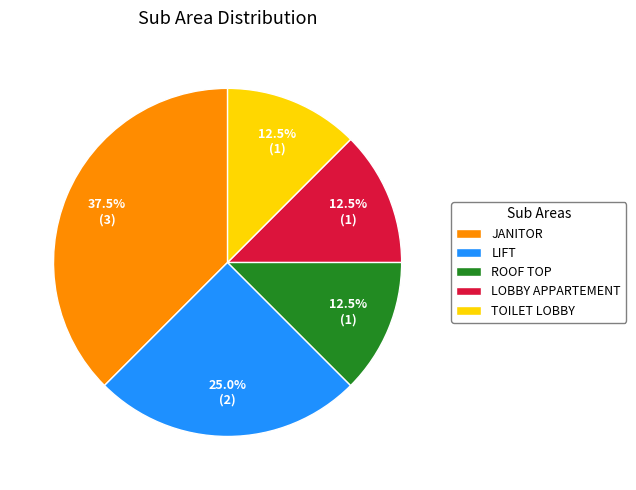

How many slices are in this pie chart?

5